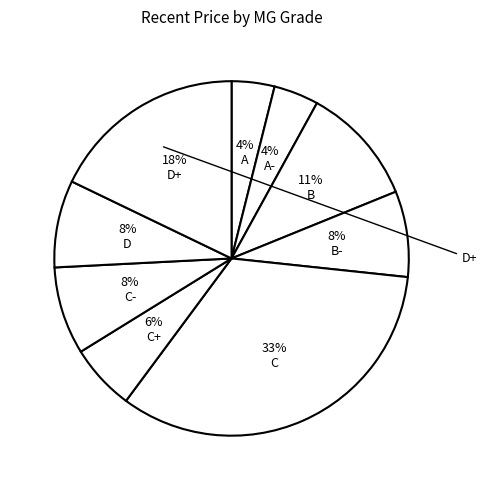

Does any single category account for the majority?

No